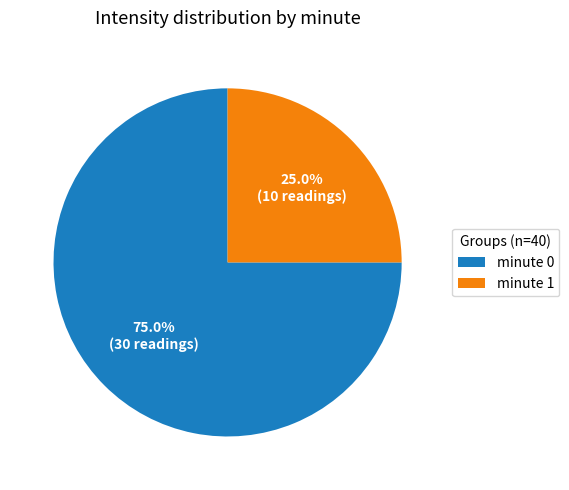

What is the ratio of the value at minute 0 to the value at minute 1?

3.0